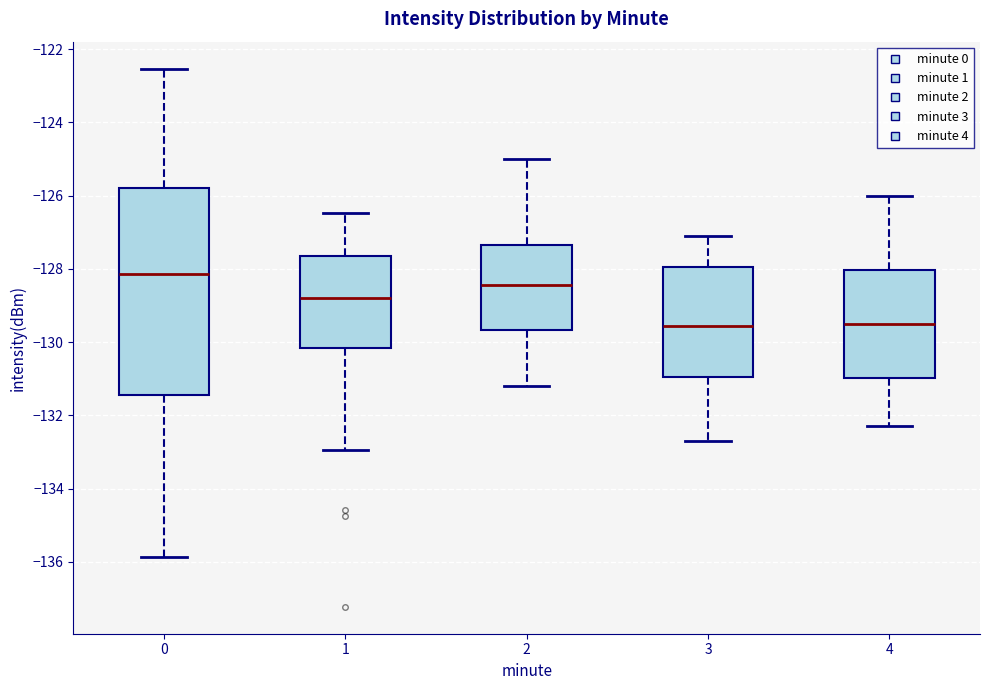

Reading left to right, read every box against the y-axis: the position of its median line, the range the box covers, and the ends of its whiskers. The values are not printed on the chart, so give them approximately, as read against the axis.

0: median -128.2, box -131.4 to -125.8, whiskers -135.8 to -122.6
1: median -128.8, box -130.2 to -127.6, whiskers -133.0 to -126.4
2: median -128.4, box -129.6 to -127.4, whiskers -131.2 to -125.0
3: median -129.6, box -131.0 to -128.0, whiskers -132.6 to -127.0
4: median -129.4, box -131.0 to -128.0, whiskers -132.2 to -126.0